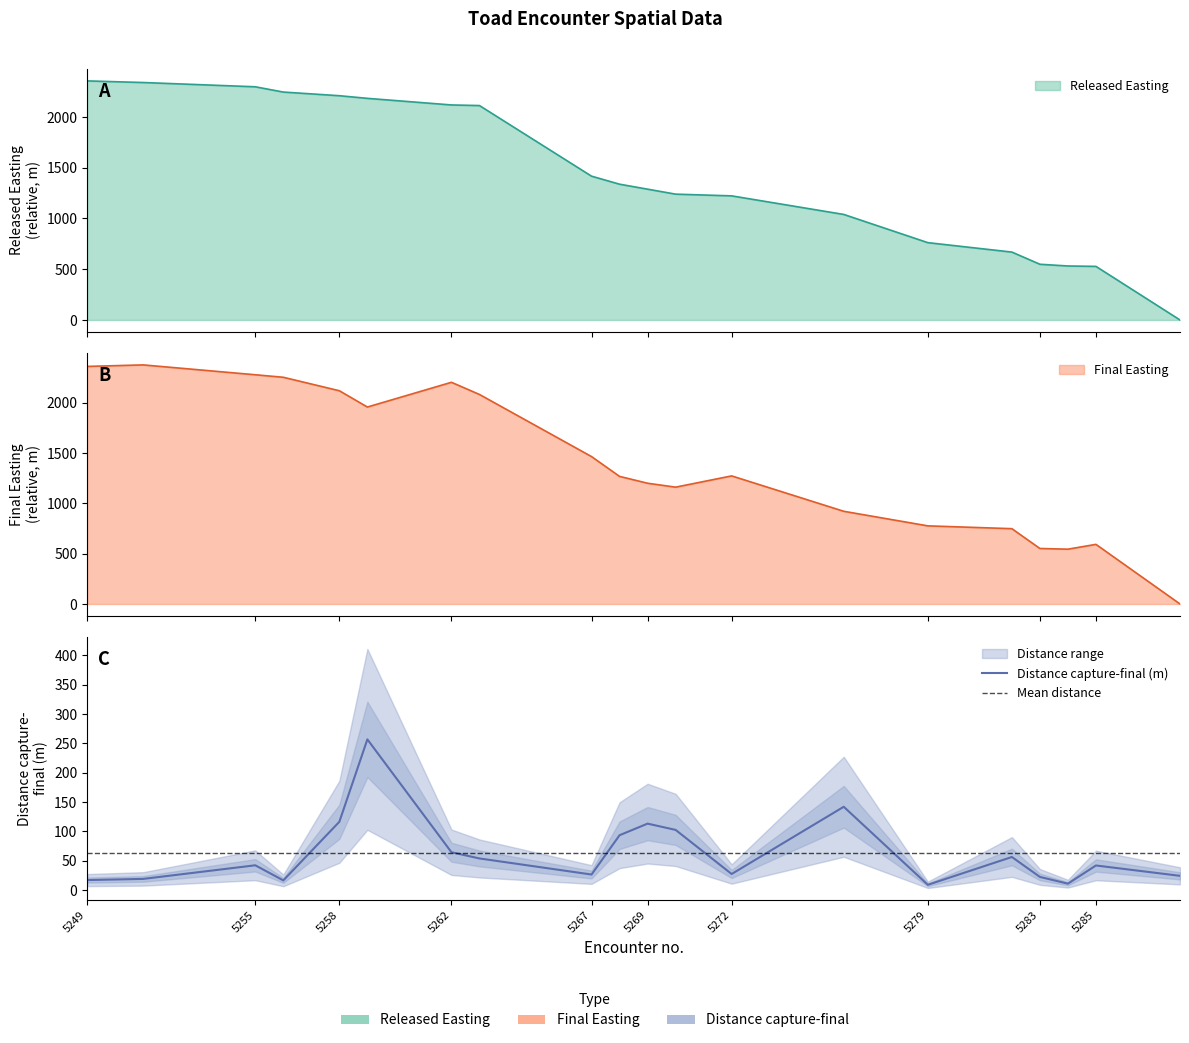

At which category does Distance capture-final (m) reach its first local peak?

5255